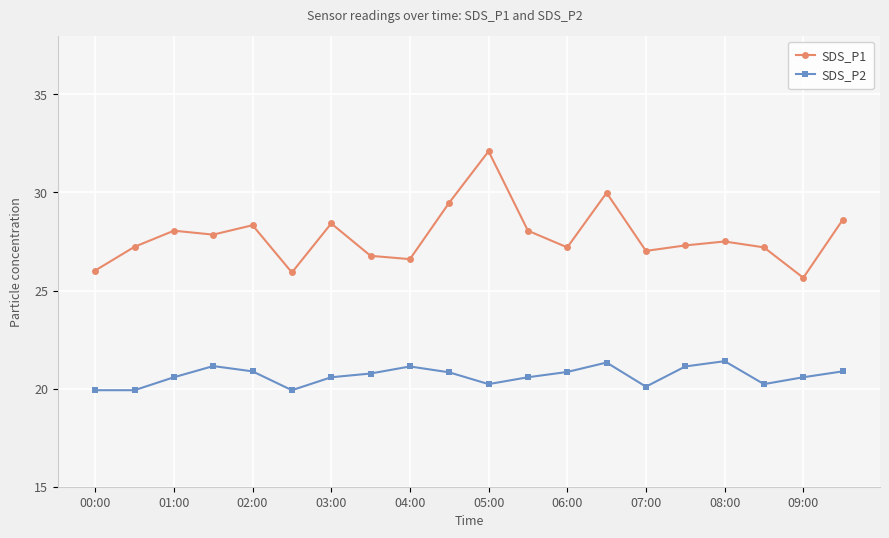

True or false: SDS_P2 and SDS_P1 cross at least once.

False